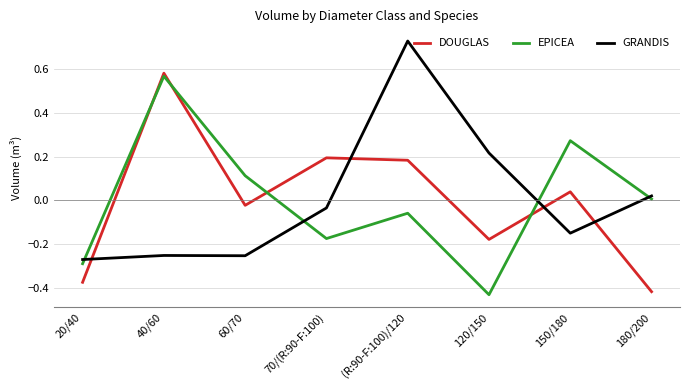

How many values in the GRANDIS series exceed 0?

3